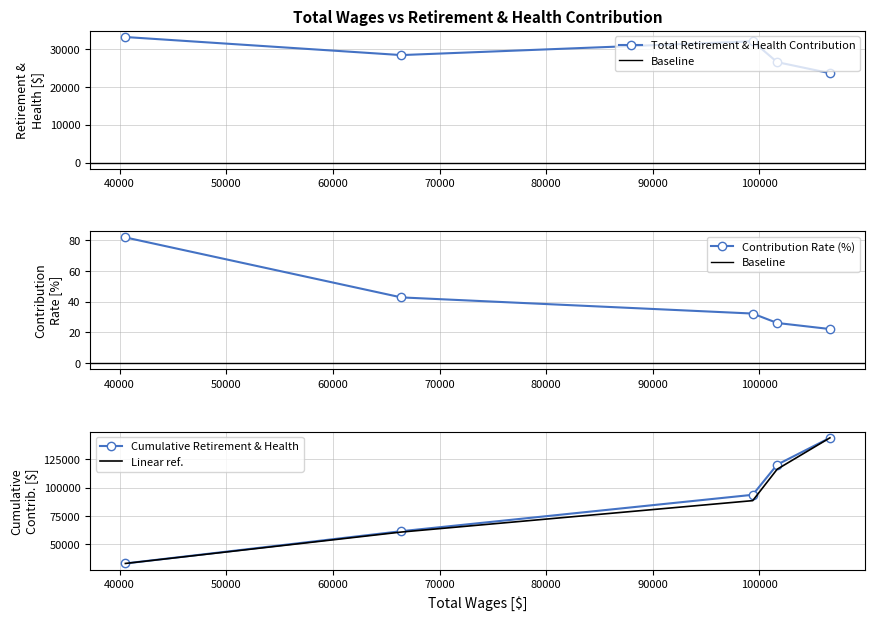

What is the difference between the maximum and minimum values?

9567